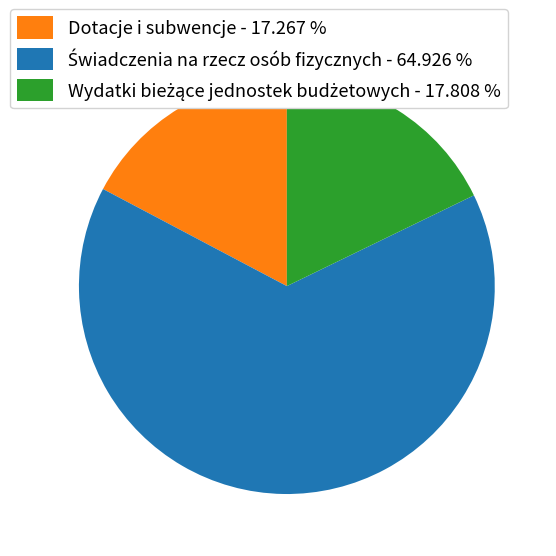

Does any single category account for the majority?

Yes